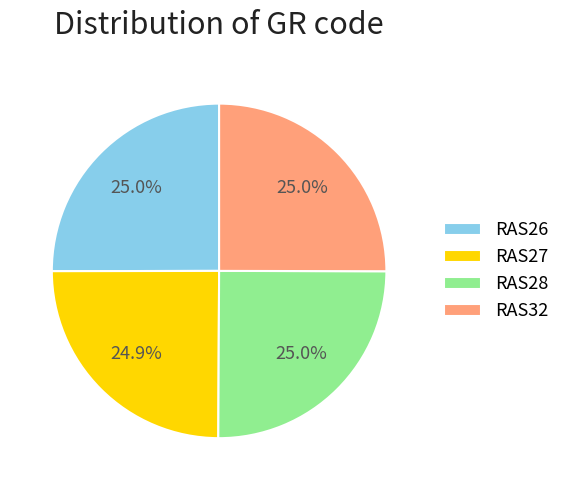

Approximately how many times larger is the value at RAS26 compared to RAS32?

1.0